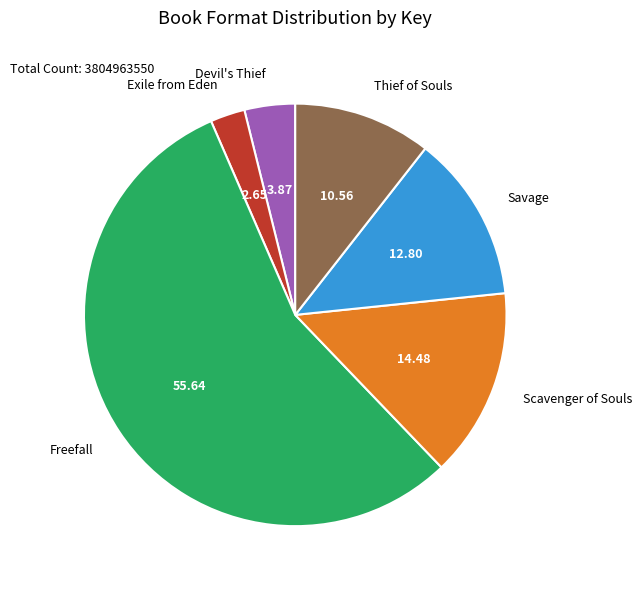

Is Freefall the majority of the pie?

Yes